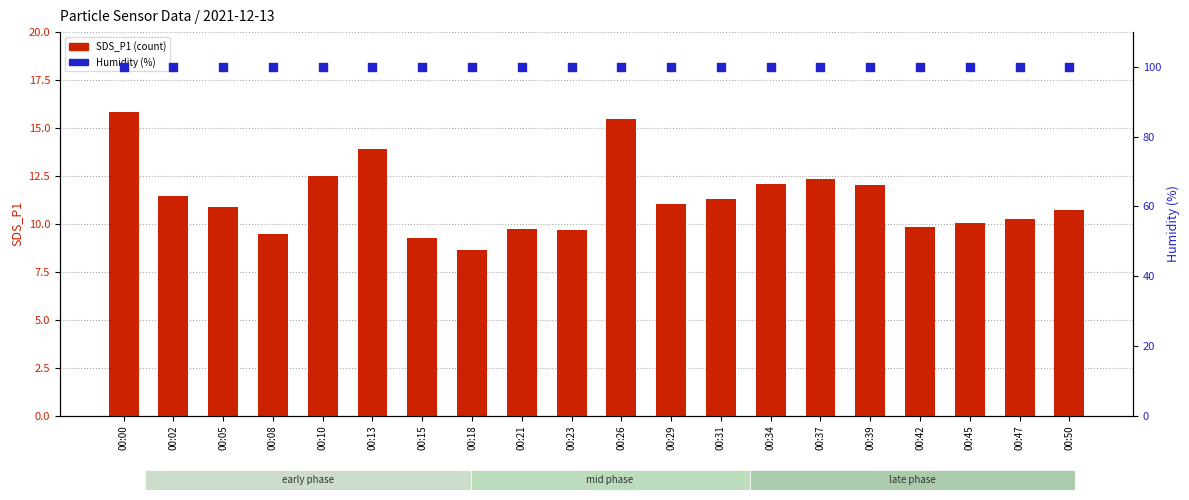

Is the value of SDS_P1 (count) at 00:29 greater than the value of Humidity (%) at 00:10?

No